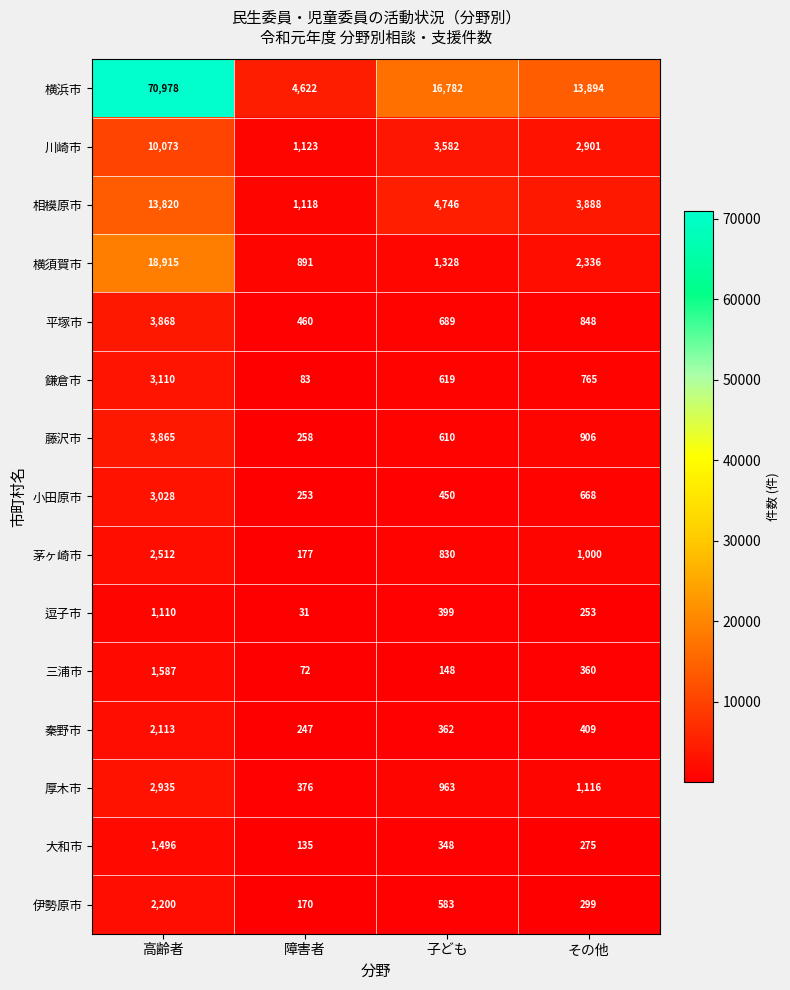

The value of 小田原市 at 障害者 is 390. True or false?

False